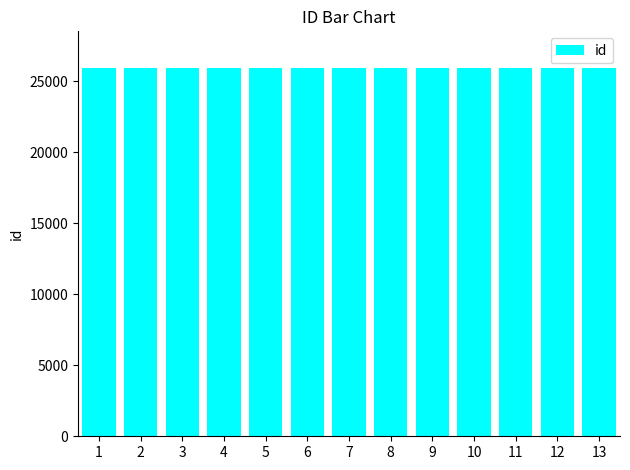

What is the greatest value displayed?

25935